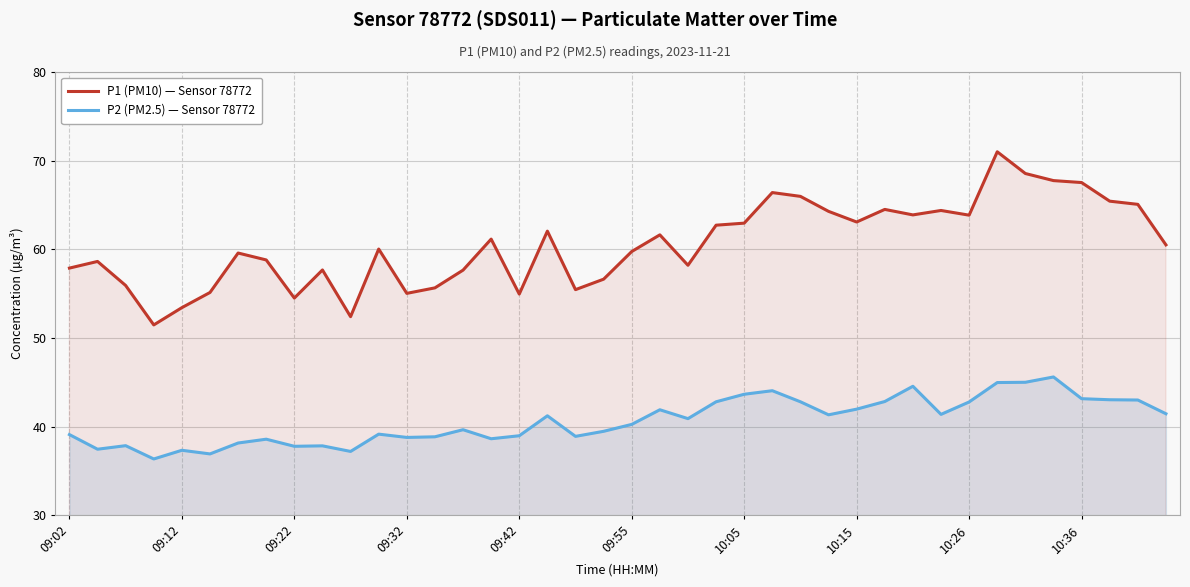

True or false: P2 (PM2.5) — Sensor 78772 and P1 (PM10) — Sensor 78772 intersect in this chart.

False